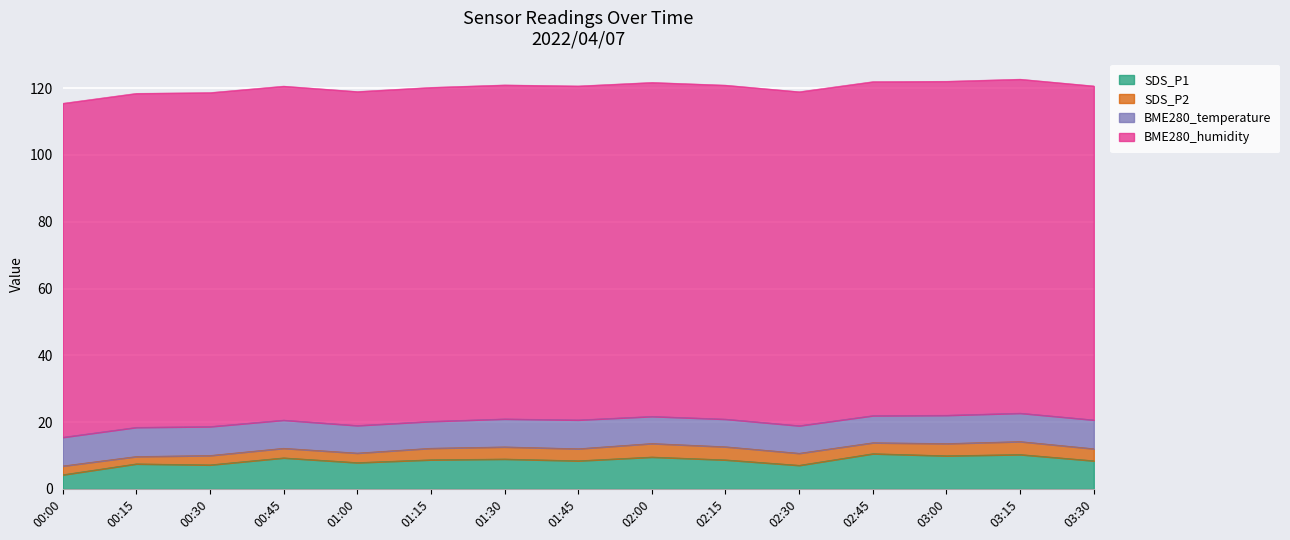

Reading left to right, what are all the values shown in this chart?

SDS_P1: 00:00=4.2	00:15=7.5	00:30=7.2	00:45=9.3	01:00=7.9	01:15=8.7	01:30=8.9	01:45=8.4	02:00=9.6	02:15=8.7	02:30=7.1	02:45=10.6	03:00=9.9	03:15=10.3	03:30=8.4
SDS_P2: 00:00=2.6	00:15=2.2	00:30=2.8	00:45=2.9	01:00=2.9	01:15=3.5	01:30=3.6	01:45=3.6	02:00=4.0	02:15=3.9	02:30=3.6	02:45=3.3	03:00=3.6	03:15=3.9	03:30=3.6
BME280_temperature: 00:00=8.6	00:15=8.7	00:30=8.7	00:45=8.4	01:00=8.3	01:15=8.1	01:30=8.4	01:45=8.6	02:00=8.1	02:15=8.3	02:30=8.3	02:45=8.1	03:00=8.5	03:15=8.5	03:30=8.6
BME280_humidity: 00:00=100.0	00:15=100.0	00:30=100.0	00:45=100.0	01:00=100.0	01:15=100.0	01:30=100.0	01:45=100.0	02:00=100.0	02:15=100.0	02:30=100.0	02:45=100.0	03:00=100.0	03:15=100.0	03:30=100.0